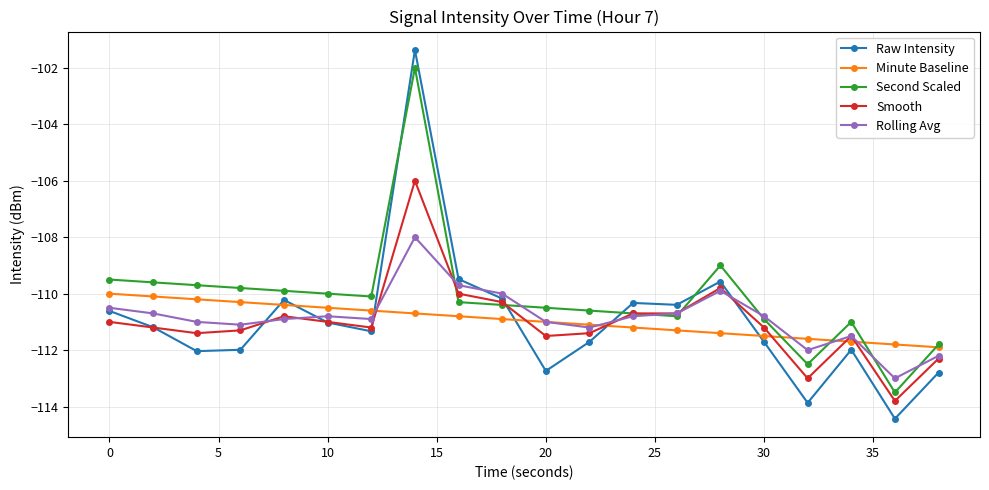

Is this an area chart (filled region under the line)?

No